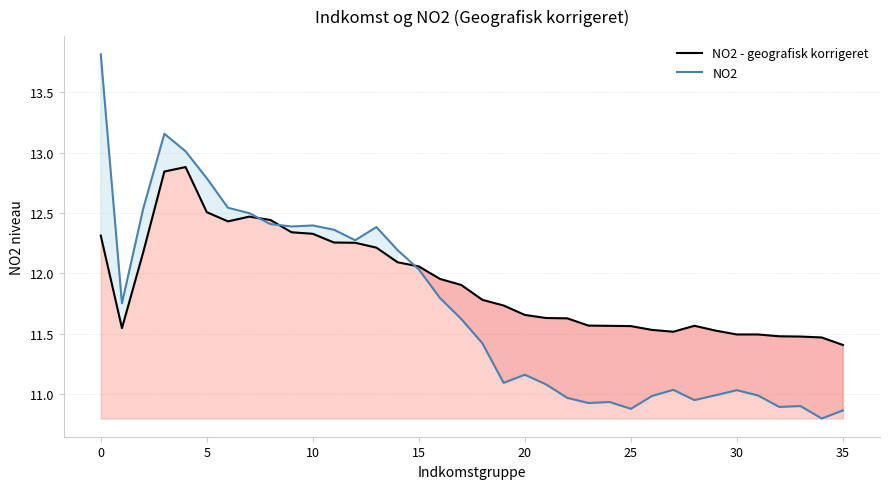

Reading right to left, transcribe all the data shown in this chart.

NO2 - geografisk korrigeret: 11.4	11.5	11.5	11.5	11.5	11.5	11.5	11.6	11.5	11.5	11.6	11.6	11.6	11.6	11.6	11.7	11.7	11.8	11.9	12.0	12.1	12.1	12.2	12.3	12.3	12.3	12.3	12.4	12.5	12.4	12.5	12.9	12.8	12.2	11.5	12.3
NO2: 10.9	10.8	10.9	10.9	11.0	11.0	11.0	11.0	11.0	11.0	10.9	10.9	10.9	11.0	11.1	11.2	11.1	11.4	11.6	11.8	12.0	12.2	12.4	12.3	12.4	12.4	12.4	12.4	12.5	12.5	12.8	13.0	13.2	12.5	11.8	13.8